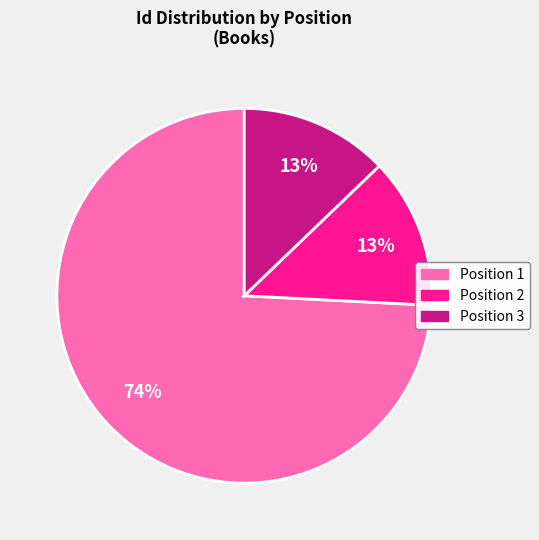

To the nearest percent, what is the average slice percentage?

33%